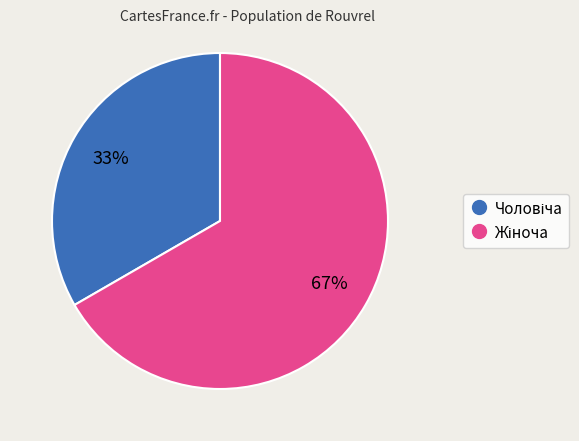

To the nearest percent, what is the average slice percentage?

50%